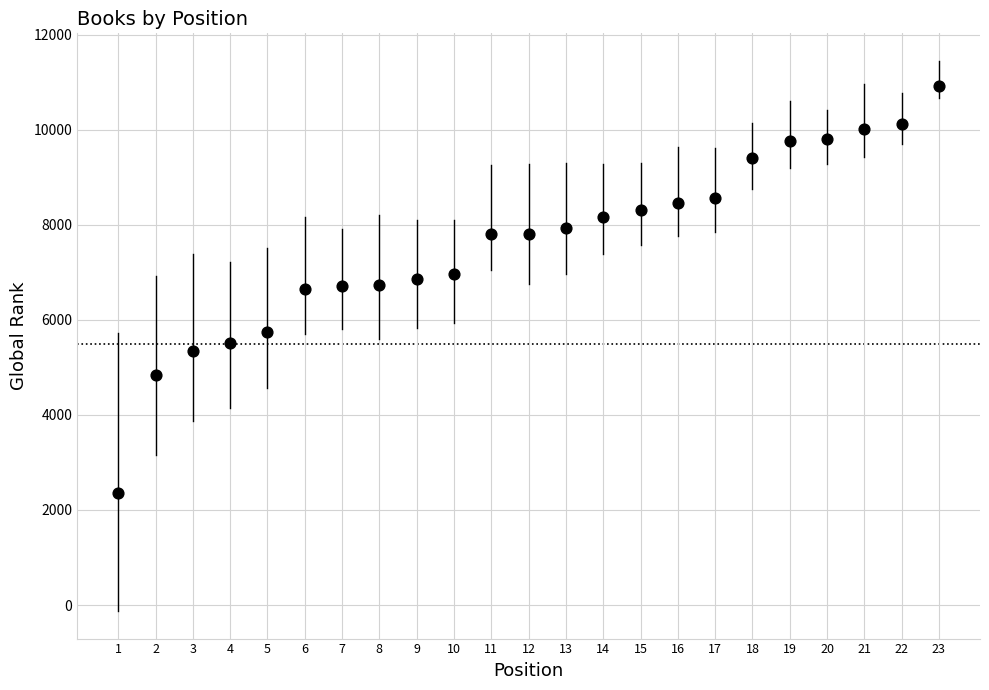

What is the range of X values (max minus min)?

22